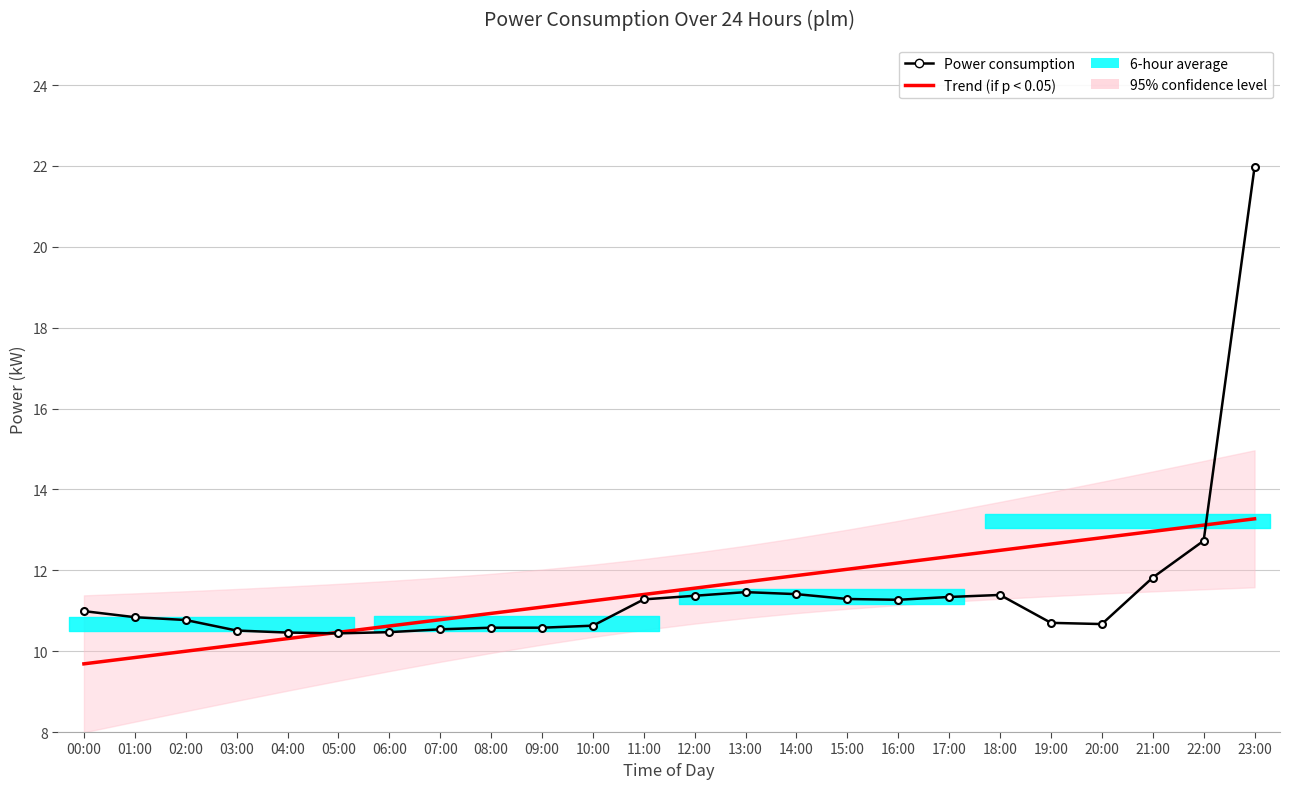

What is the difference between the Trend (if p < 0.05) values at 04:00 and 15:00?

1.7